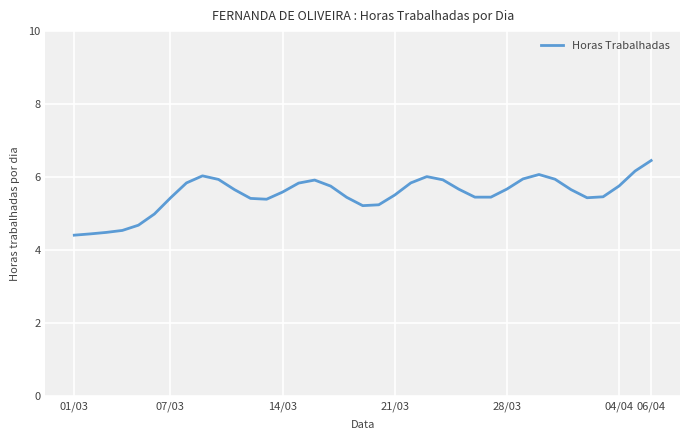

What is the smallest value displayed?

4.4